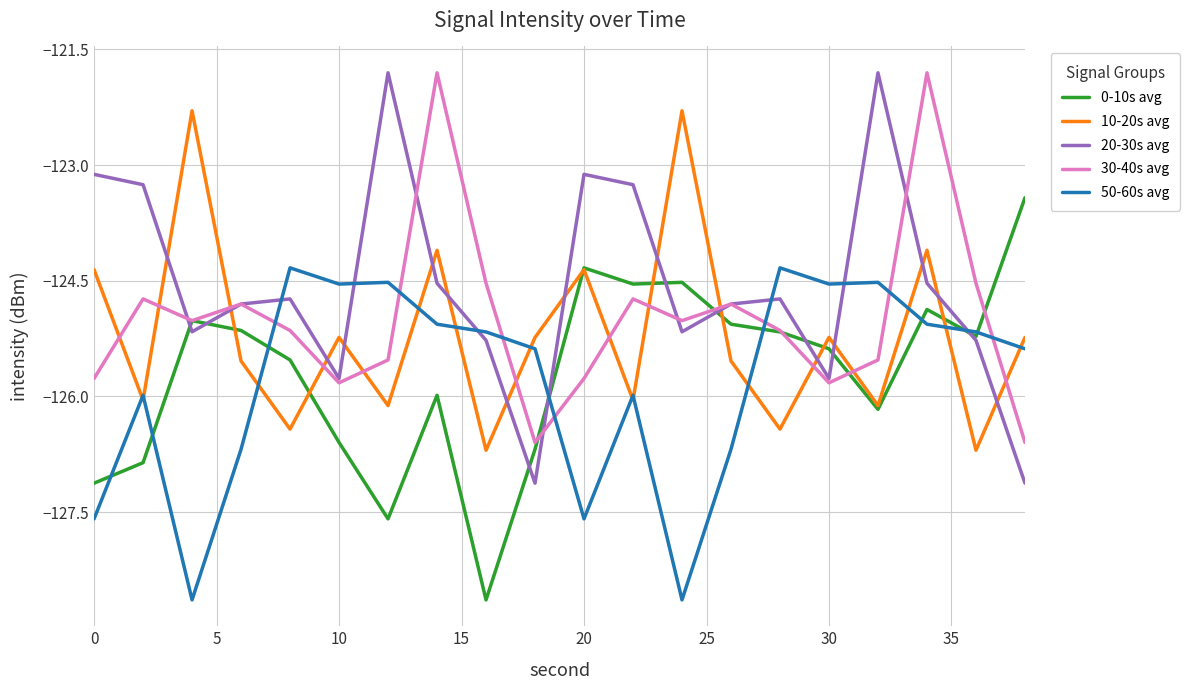

What is the highest value of the 0-10s avg series?

-123.4